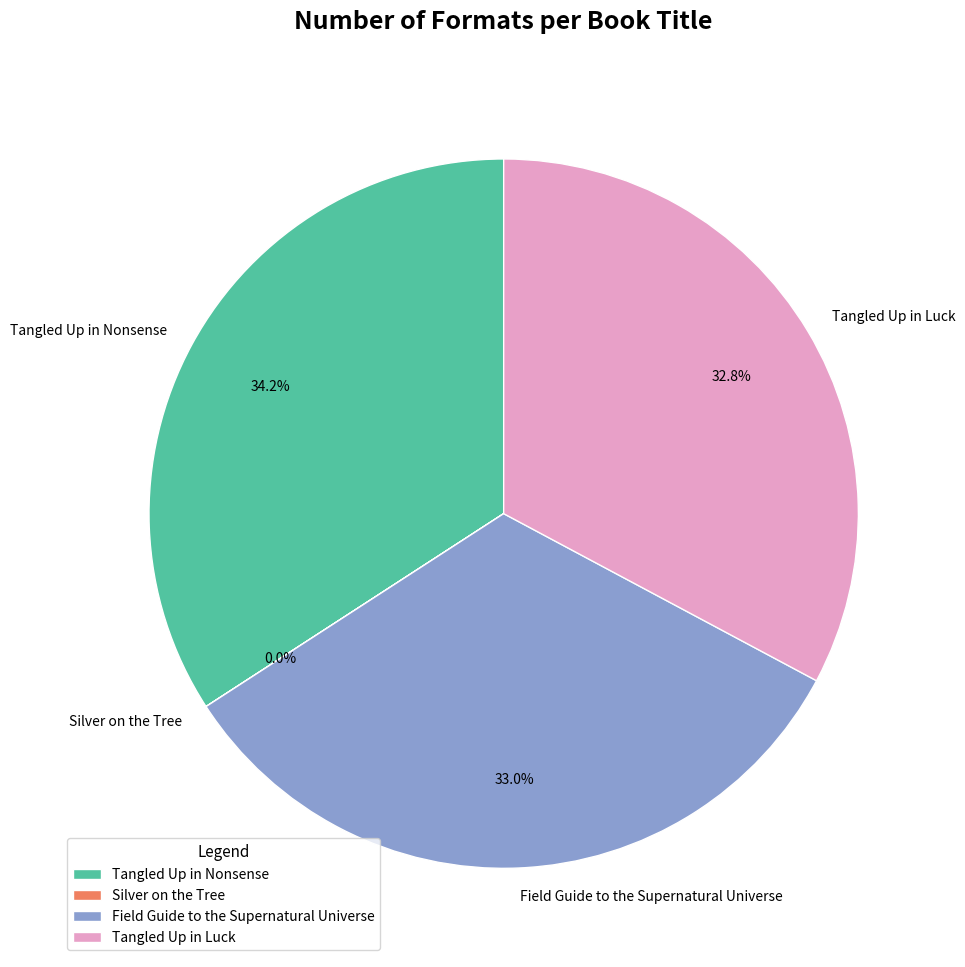

True or false: Tangled Up in Luck accounts for 33% of the total.

True